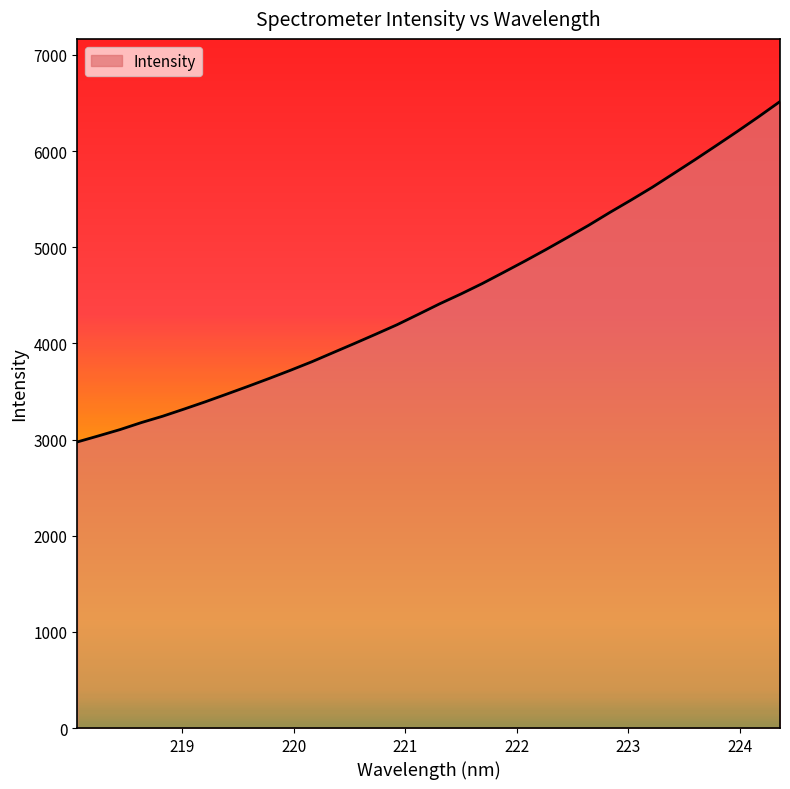

True or false: the data has more than 1 interior local peaks.

False